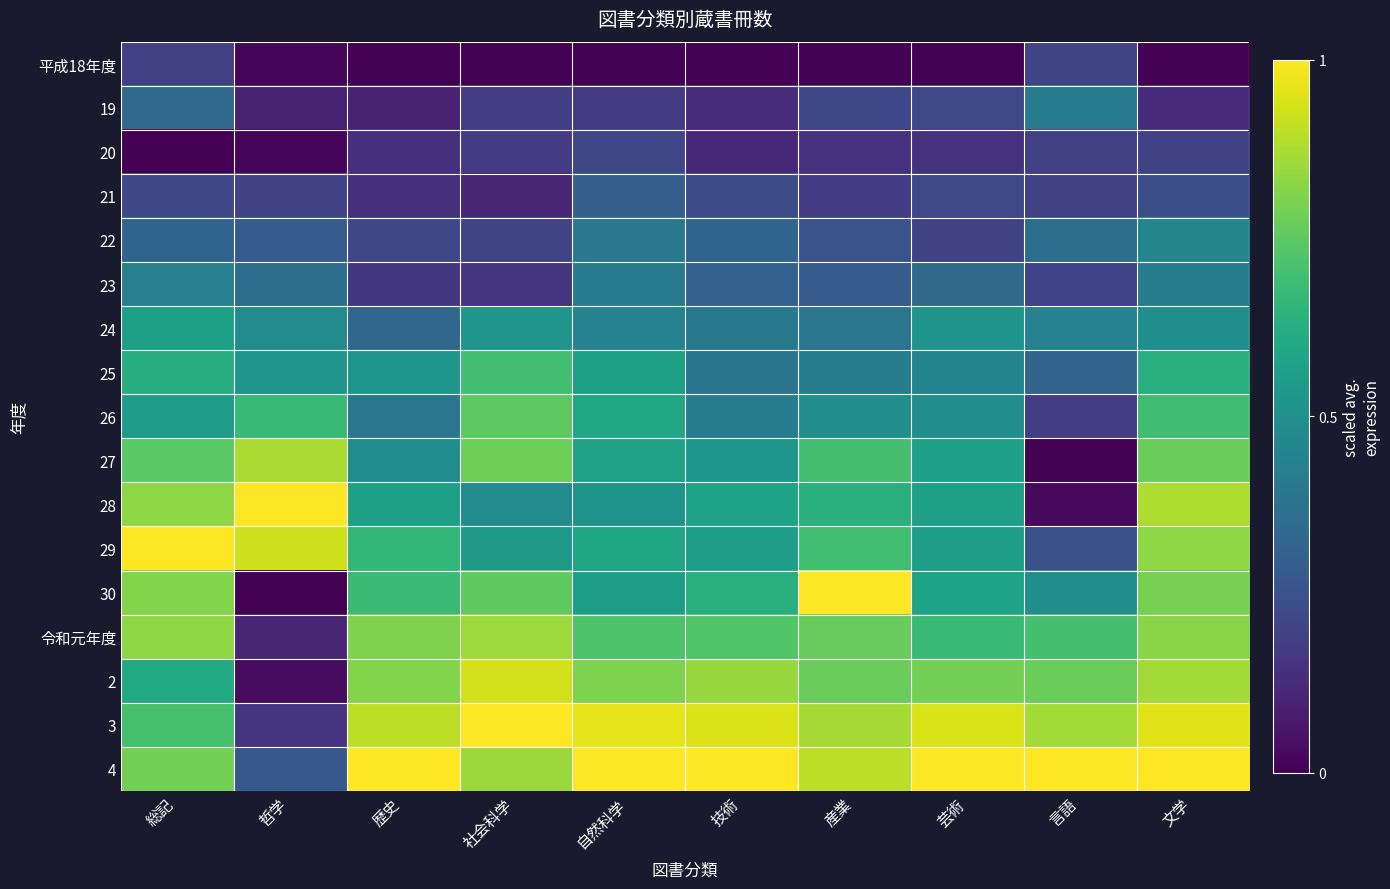

At which category is the sum across all series the highest?

文学